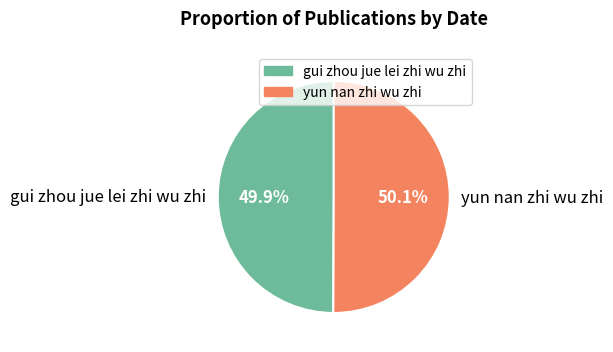

To the nearest percent, what is the average slice percentage?

50%